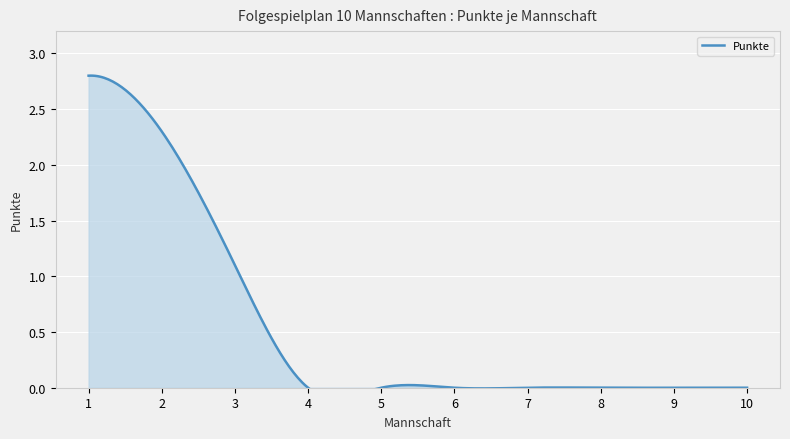

Which category has the lowest value across all series?

4